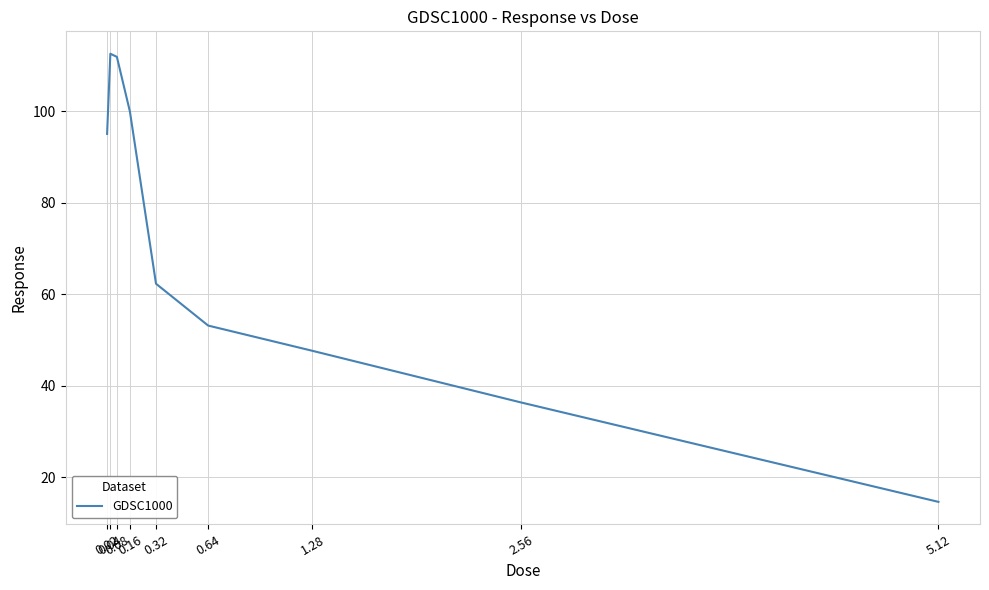

What is the smallest value displayed?

14.6